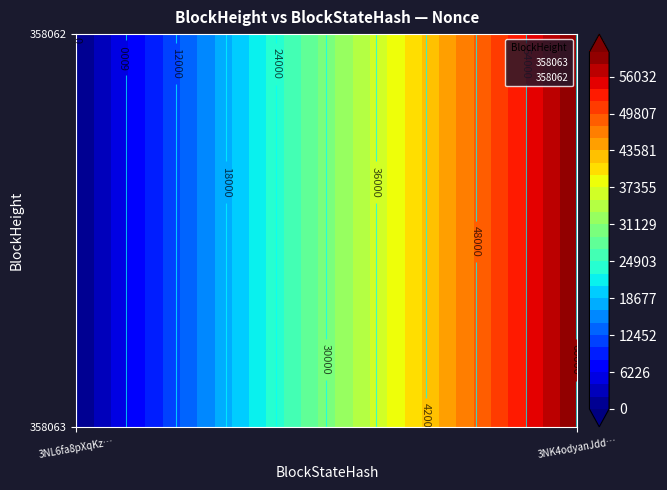

Rank the series by their maximum value, from lowest to highest.

358063, 358062